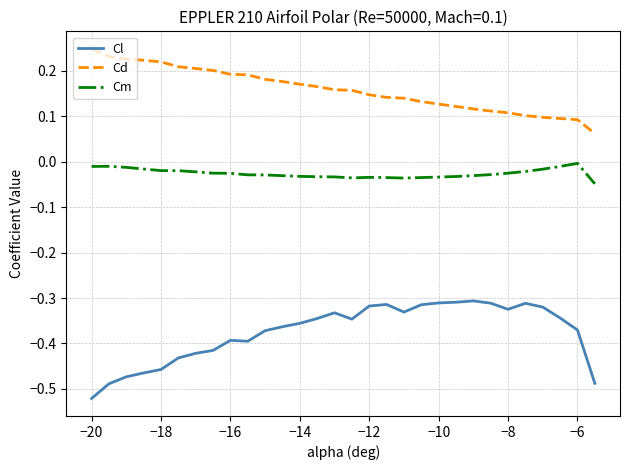

Which series has the largest total across all categories?

Cd